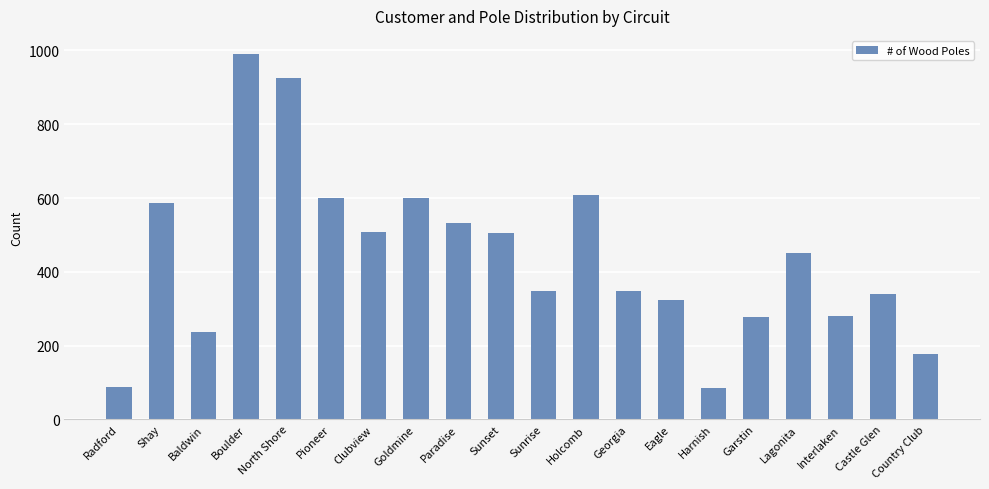

What is the change in value from Holcomb to Eagle?

-286